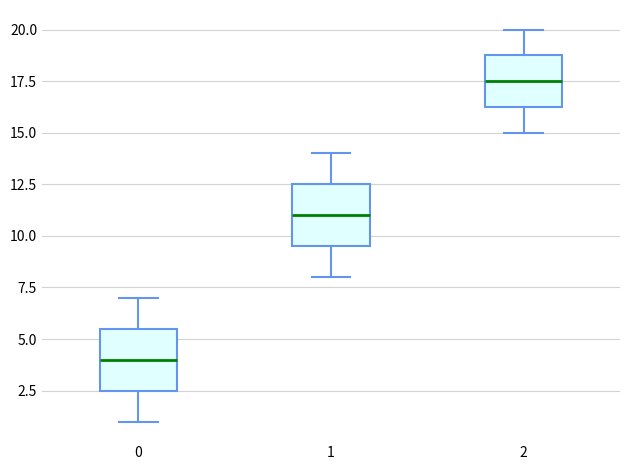

Where does the upper whisker of the box at x = 0 end on the y-axis? The values are not printed on the chart, so give them approximately, as read against the axis.

7.0